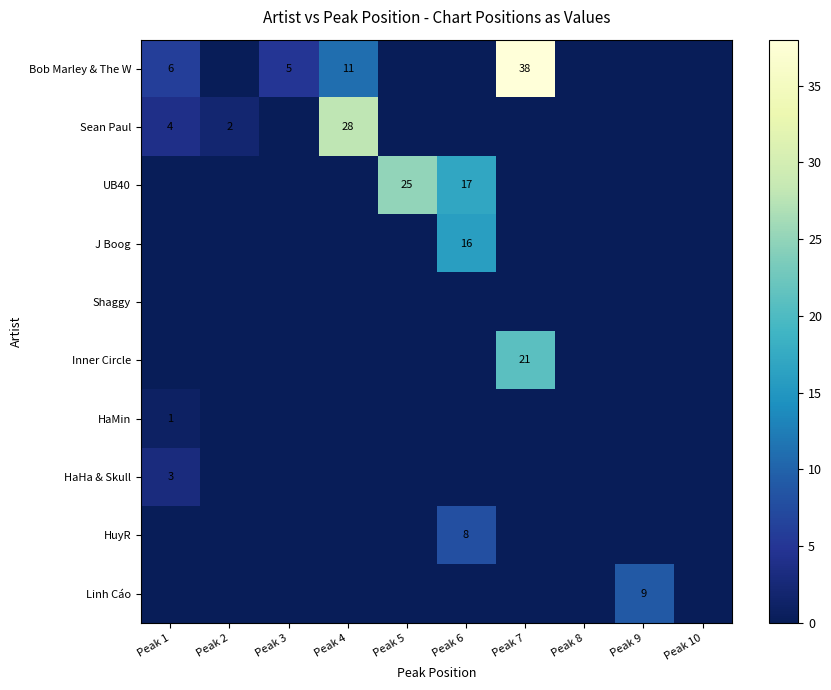

What is the total value across all series at Peak 7?

59